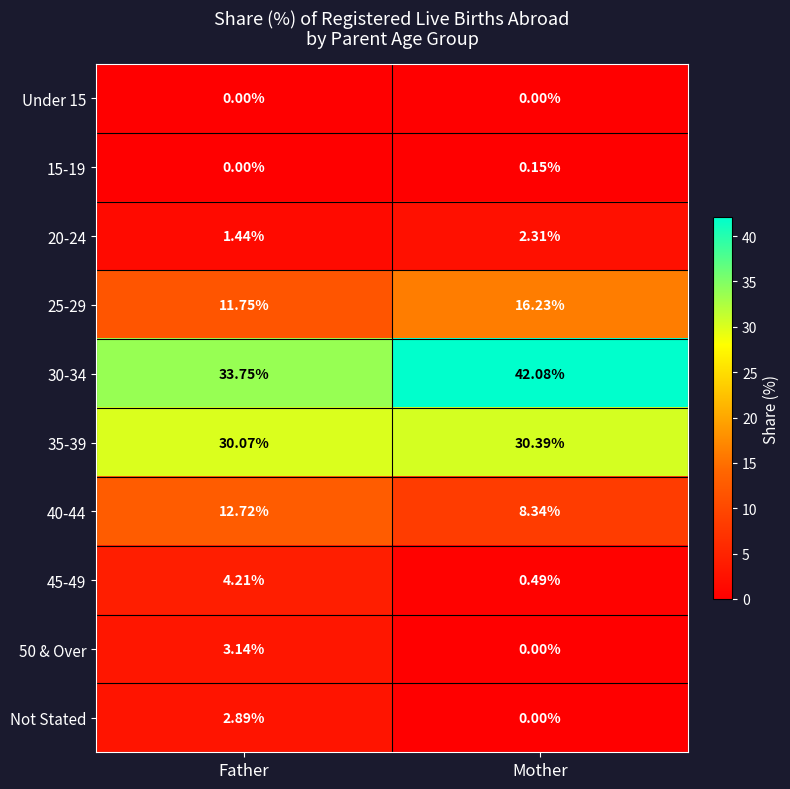

At which category does the chart reach its peak across all series?

Mother